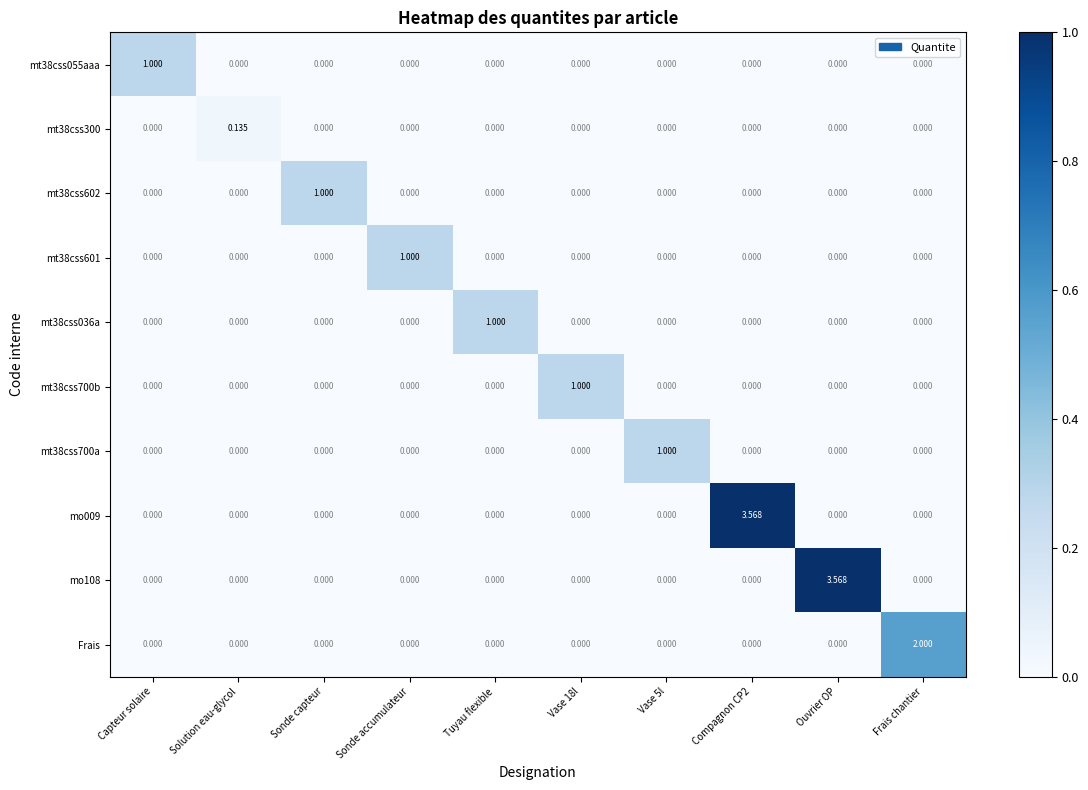

At which label does mt38css300 reach its peak?

Solution eau-glycol